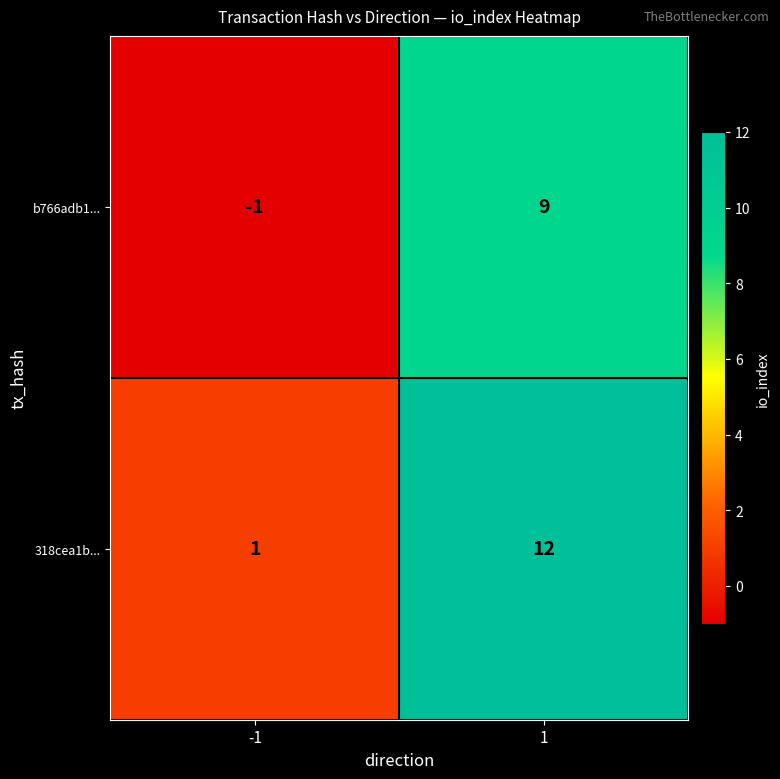

At how many categories does at least one series exceed 4?

1